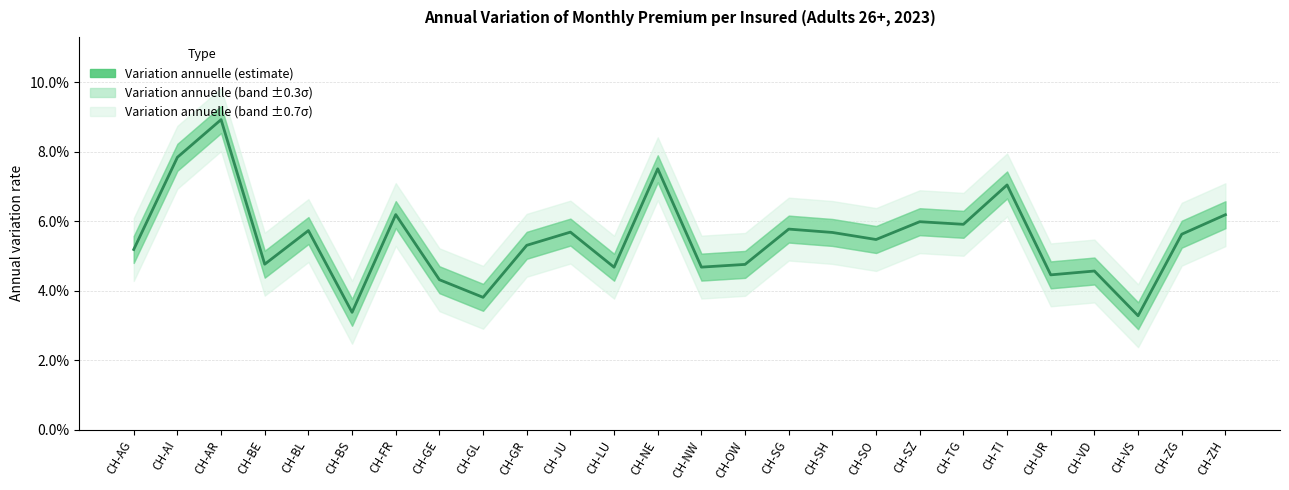

True or false: the data shows 0.1 at CH-AR.

False